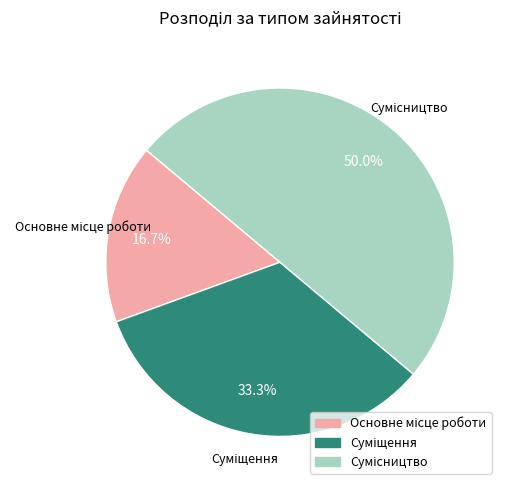

Count the number of slices in the pie.

3